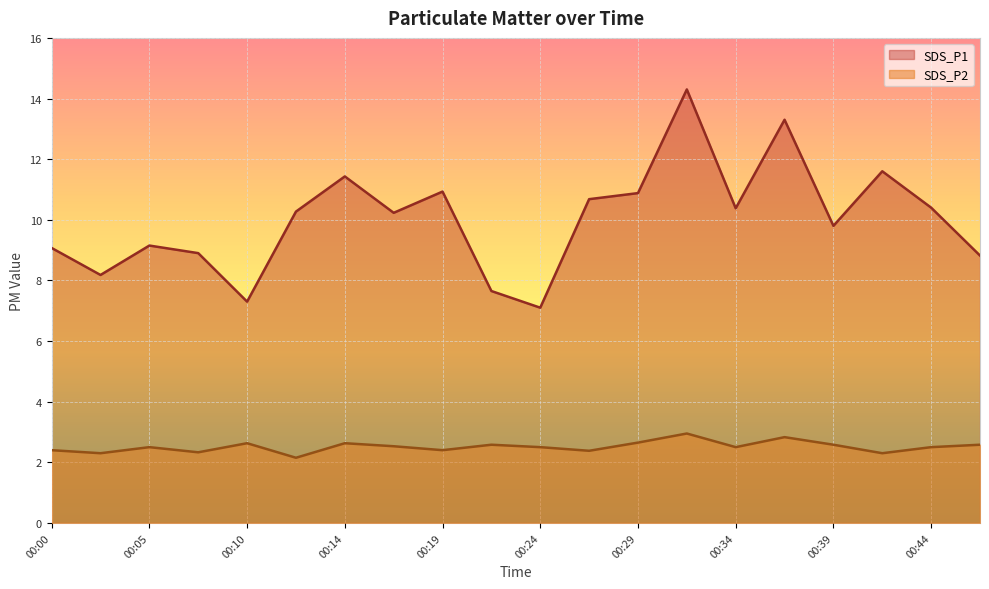

Reading right to left, list all the values displayed in this chart.

SDS_P1: 8.8	10.4	11.6	9.8	13.3	10.4	14.3	10.9	10.7	7.1	7.7	10.9	10.2	11.4	10.3	7.3	8.9	9.2	8.2	9.1
SDS_P2: 2.6	2.5	2.3	2.6	2.8	2.5	3.0	2.6	2.4	2.5	2.6	2.4	2.5	2.6	2.1	2.6	2.3	2.5	2.3	2.4